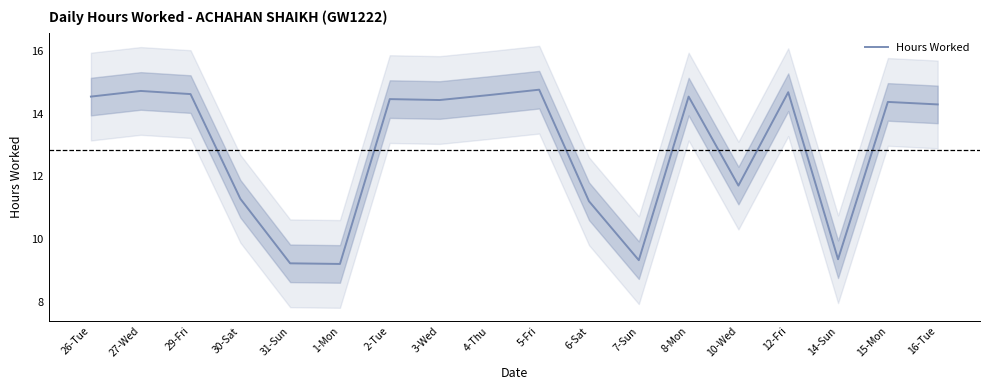

What is the change in value from 10-Wed to 14-Sun?

-2.3